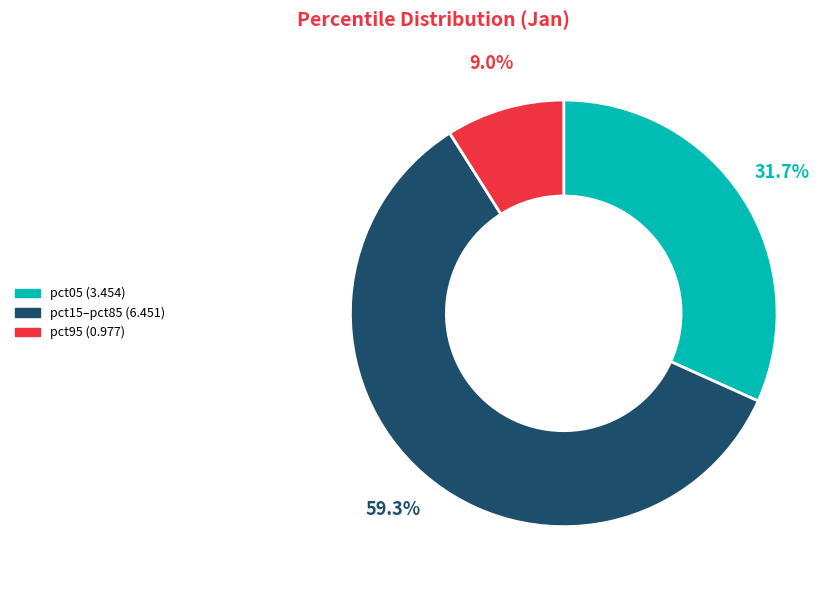

Is there a majority slice in this chart?

Yes